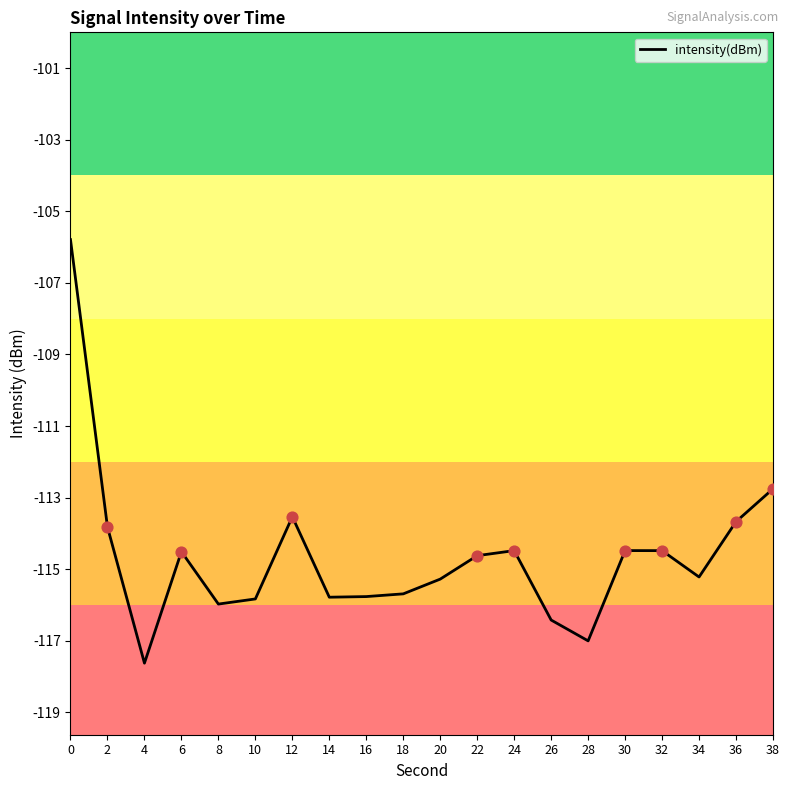

Between 22 and 32, which is larger?

32